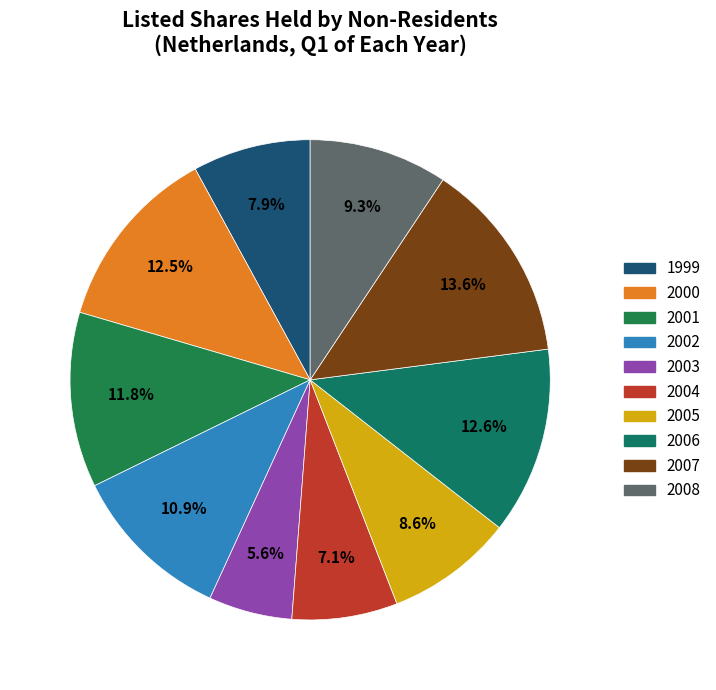

The 2001 slice represents 12% of the pie. True or false?

True